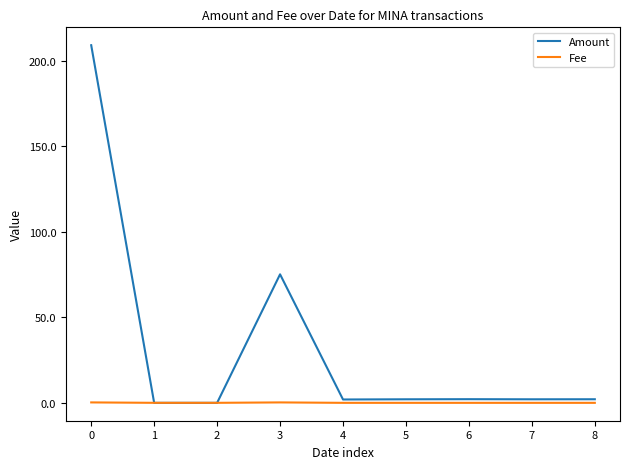

Which series has the largest total across all categories?

Amount